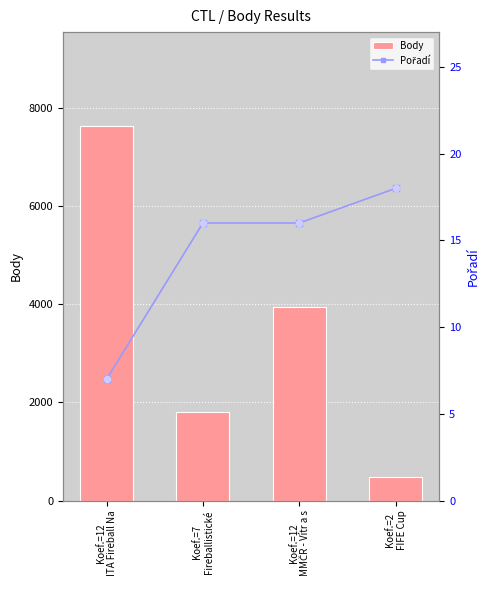

Is the value of Pořadí at Koef.=12
ITA Fireball Na greater than the value of Body at Koef.=7
Fireballistické?

No